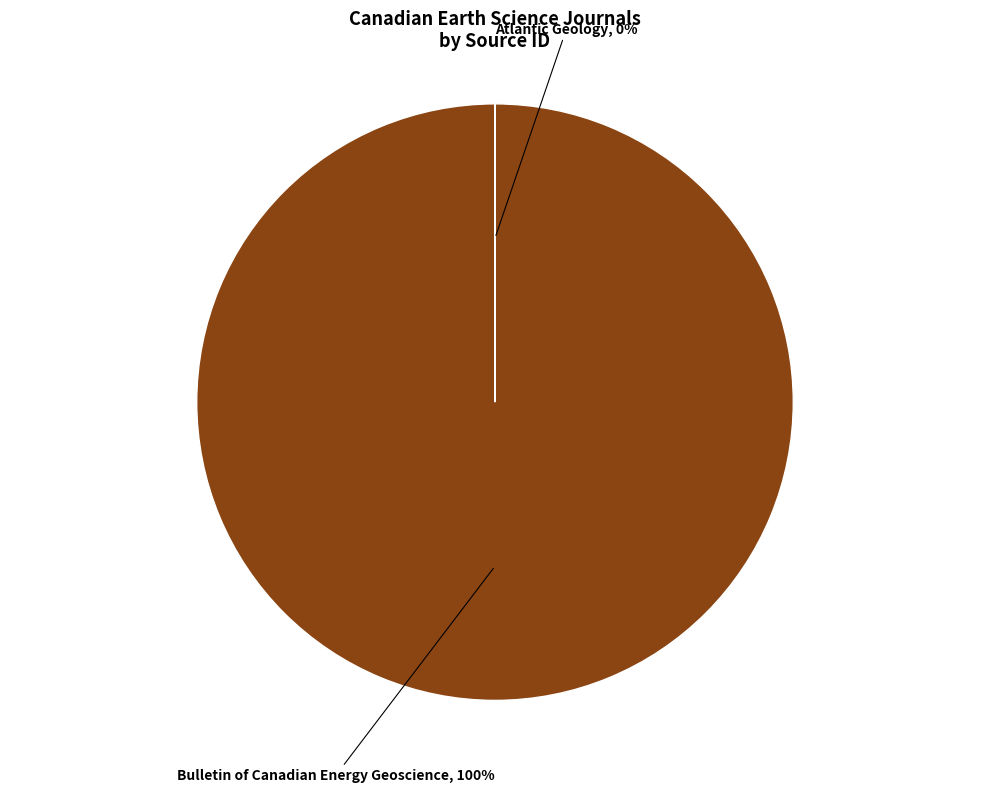

To the nearest percent, what is the average slice percentage?

50%